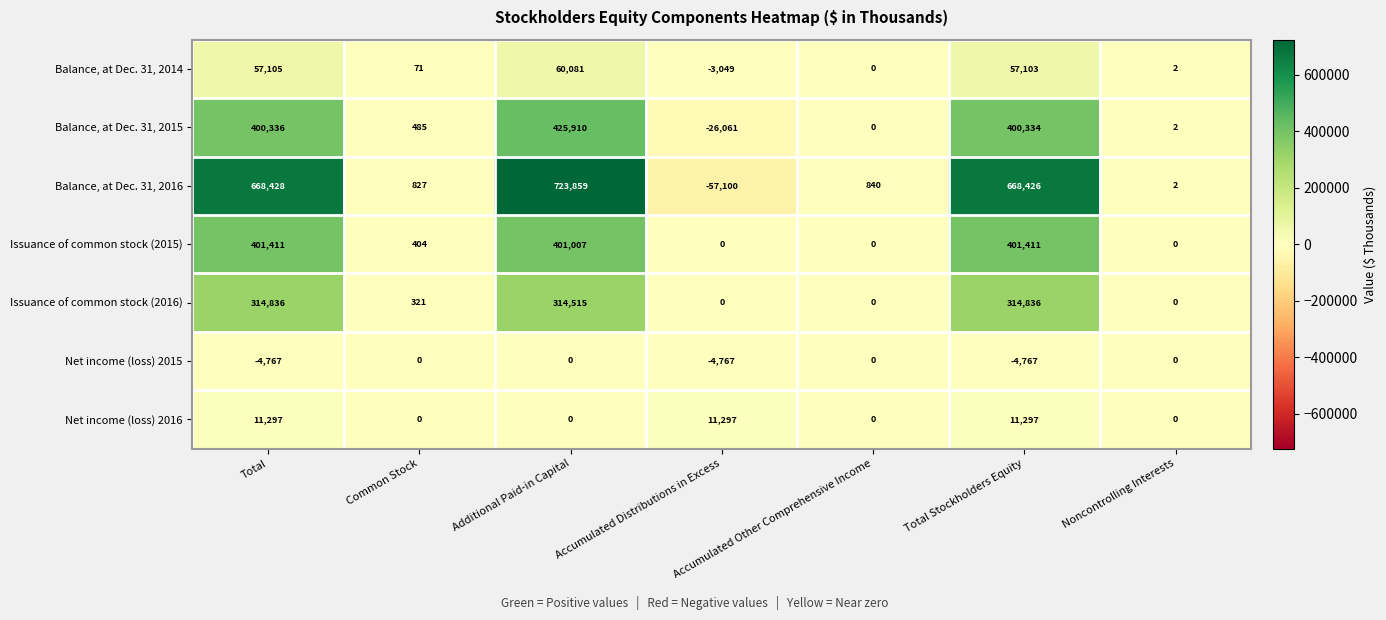

Rank the categories by Balance, at Dec. 31, 2015 value from lowest to highest.

Accumulated Distributions in Excess, Accumulated Other Comprehensive Income, Noncontrolling Interests, Common Stock, Total Stockholders Equity, Total, Additional Paid-in Capital